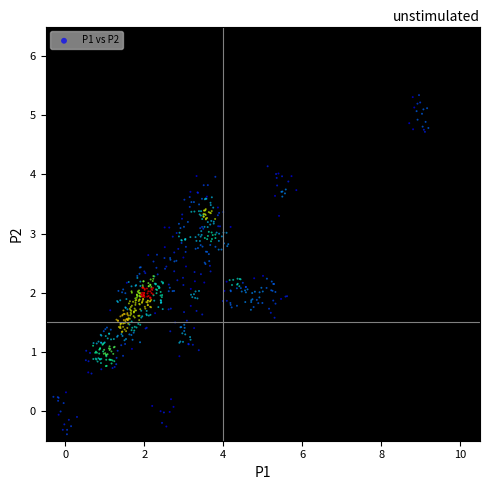

What is the range of X values (max minus min)?

9.5